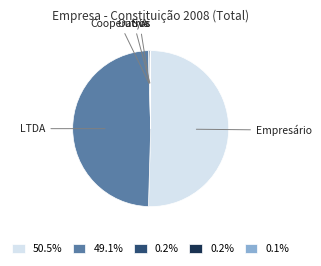

Is there any slice that represents more than half of the pie?

Yes